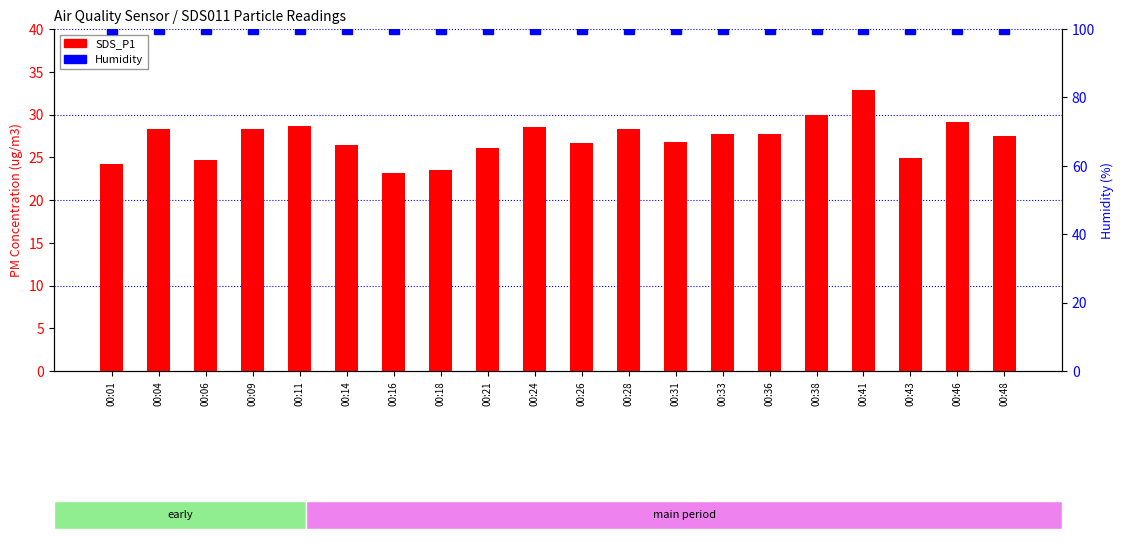

Between 00:14 and 00:31, which is larger?

00:31